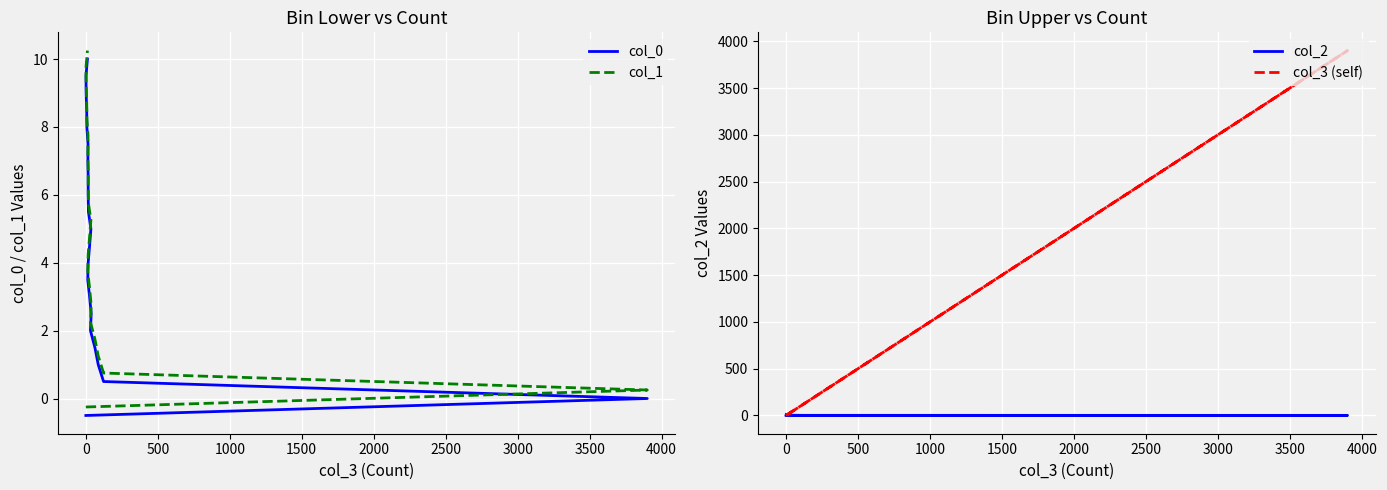

How many data points in col_2 are above 5?

10